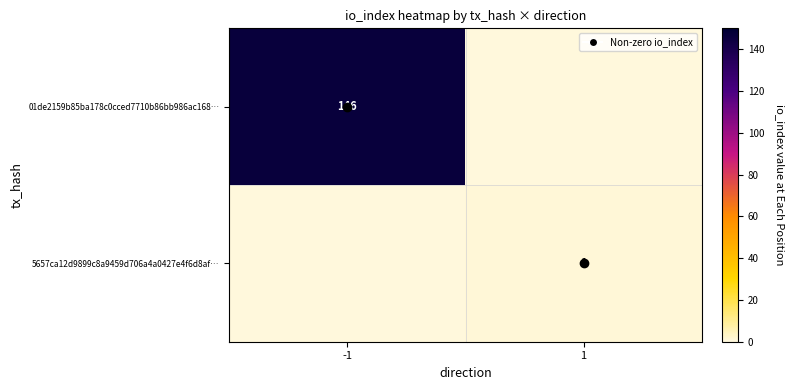

At which label does 01de2159b85ba178c0cced7710b86bb986ac168… reach its peak?

-1